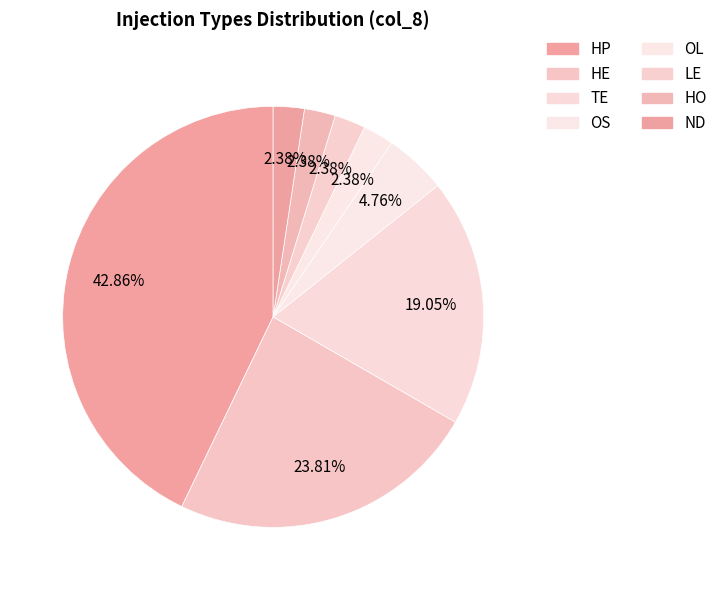

To the nearest percent, what percentage of the pie is OL?

2%